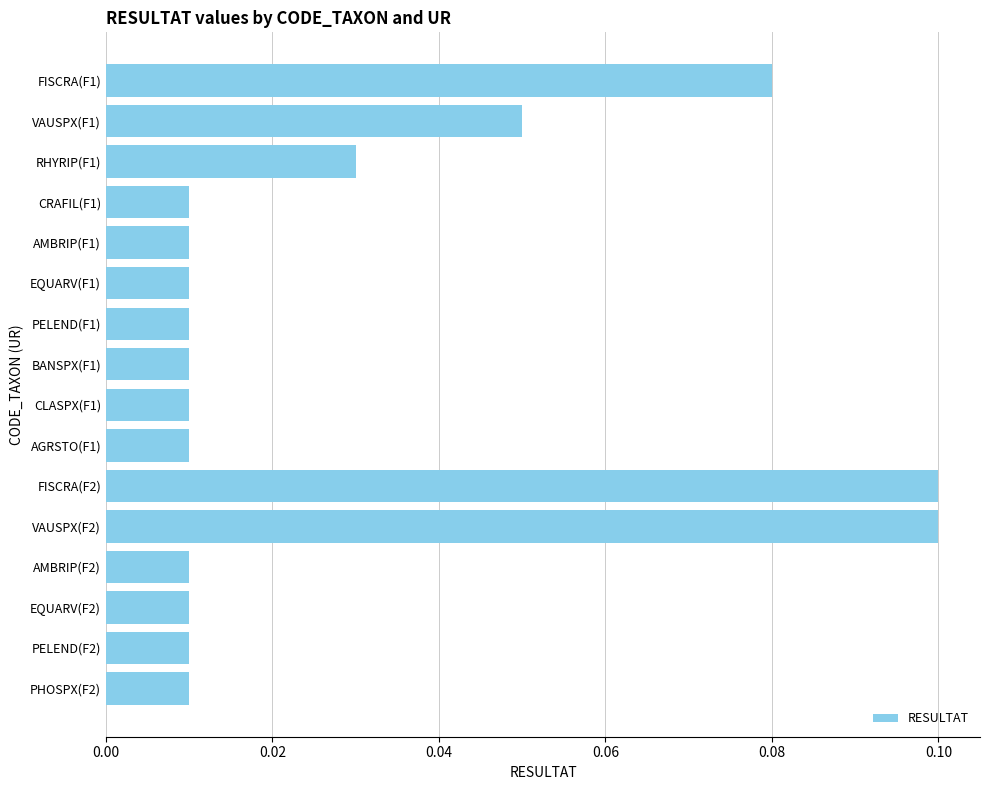

What is the label of the 11th bar from the top?

FISCRA(F2)